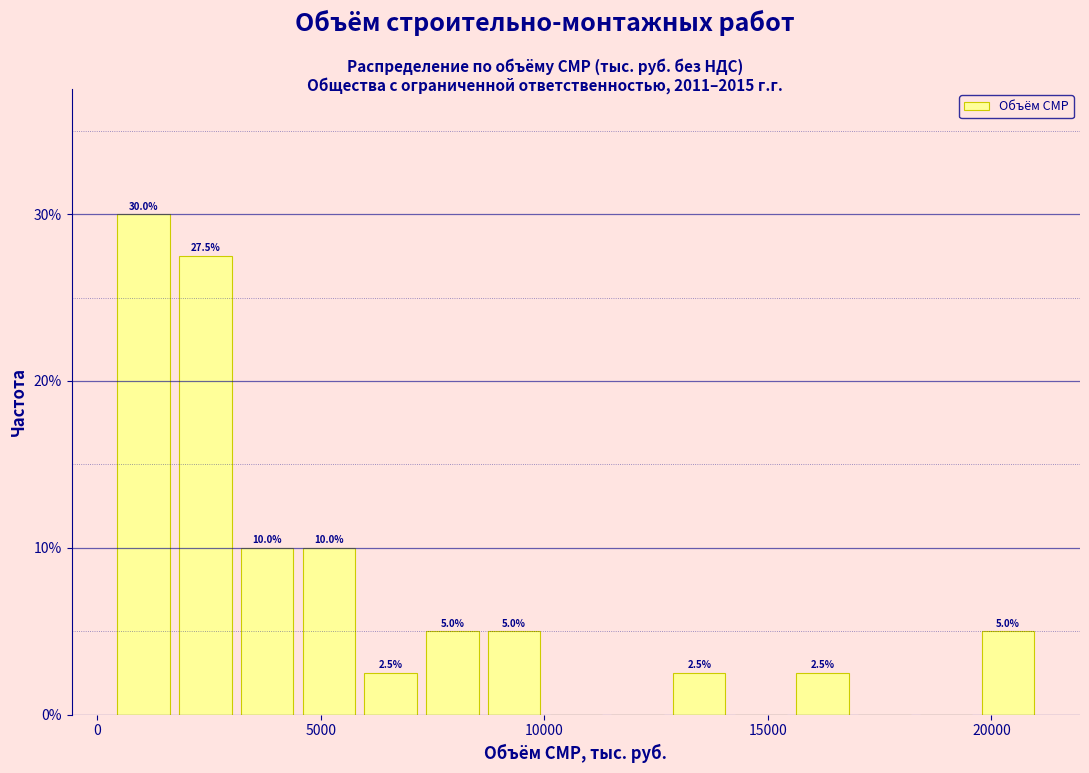

Read against the x-axis, roughly where is the centre of the tallest bar?

1000